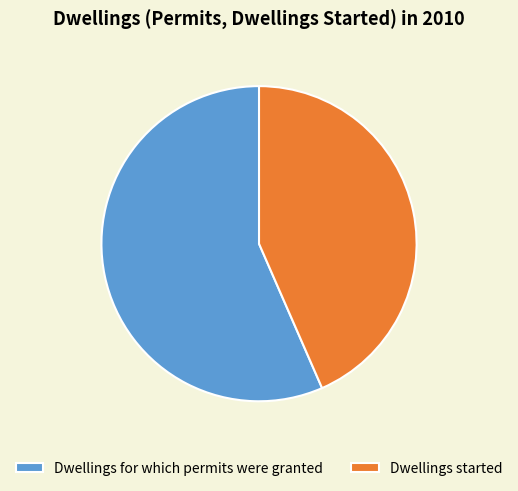

Combined, do Dwellings for which permits were granted and Dwellings started account for over 50%?

Yes